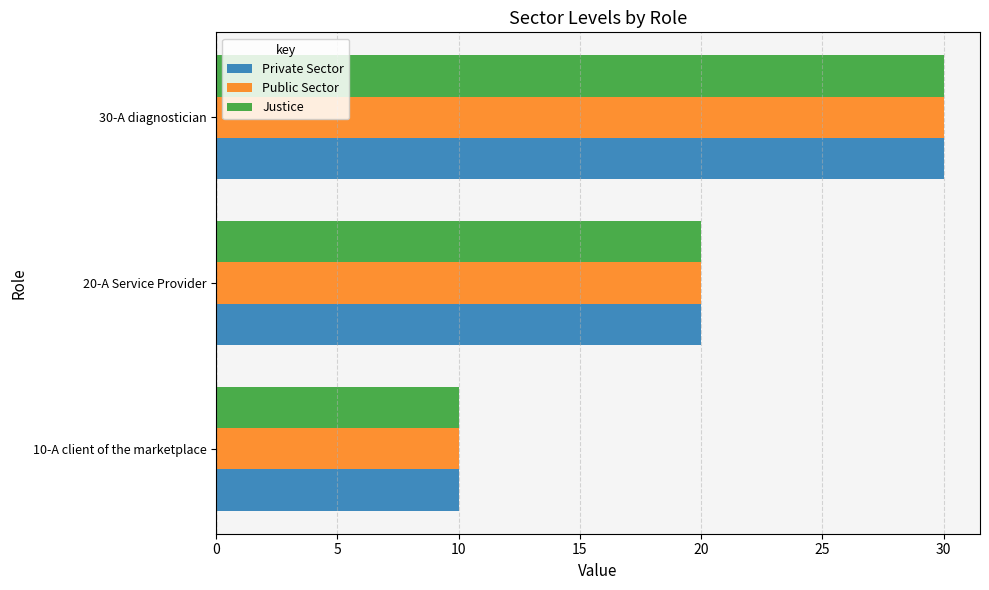

At which category is the sum across all series the highest?

30-A diagnostician